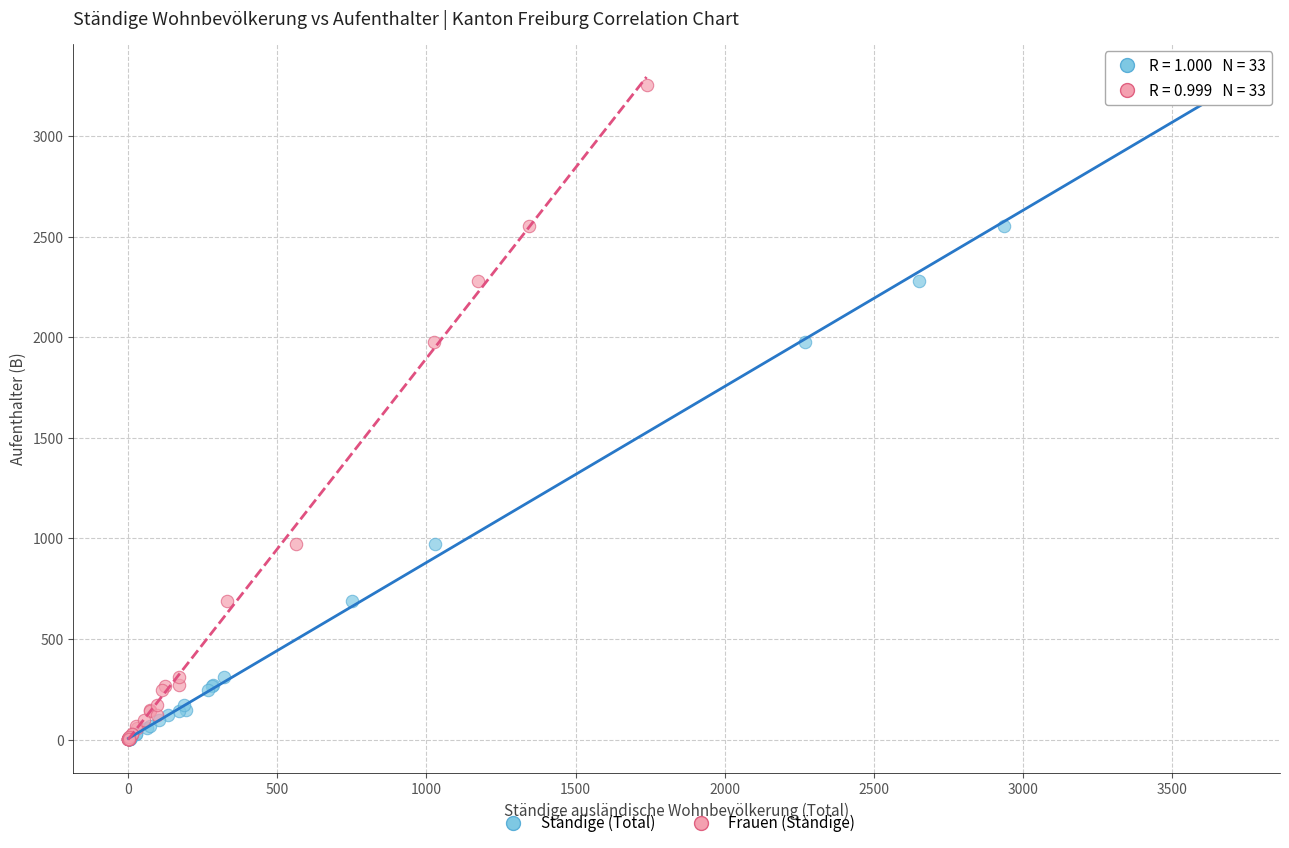

What are all the series names shown in the legend?

Ständige (Total), Frauen (Ständige)